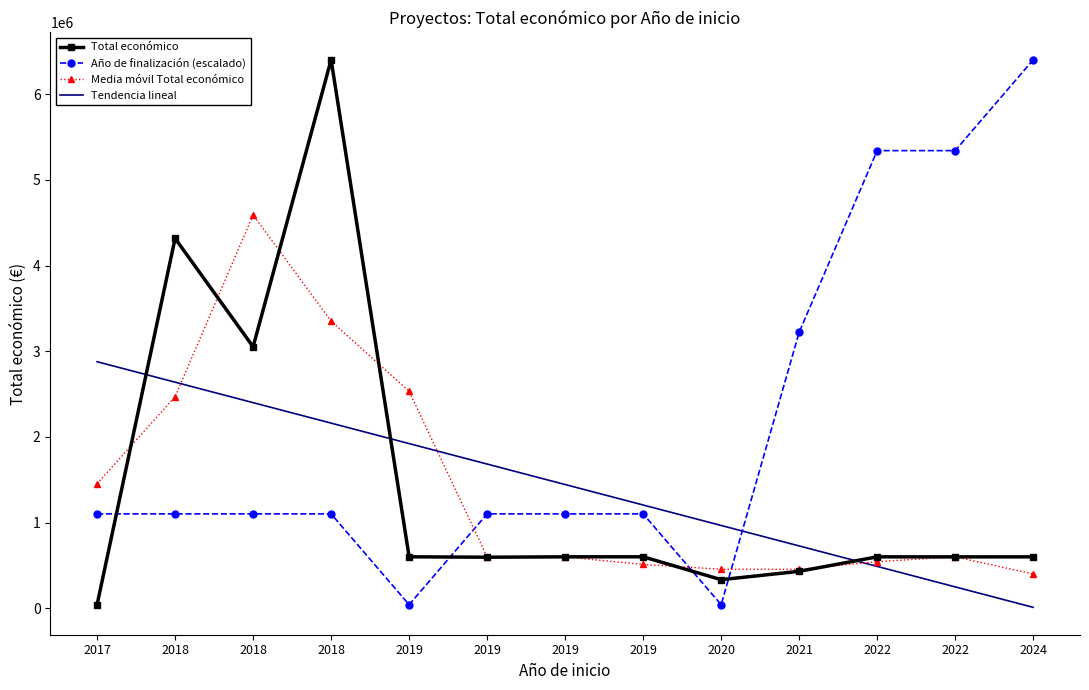

Between which two adjacent categories do Total económico and Media móvil Total económico first intersect?

2017 and 2018